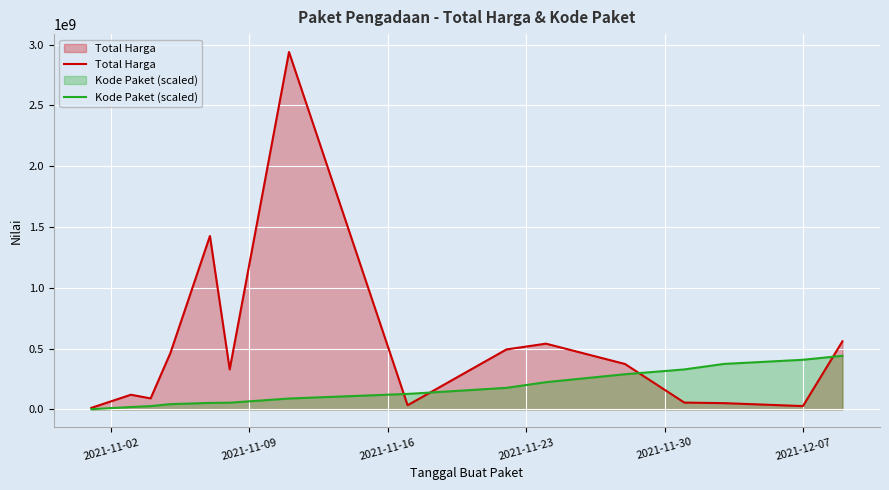

Which series has the largest total across all categories?

Total Harga